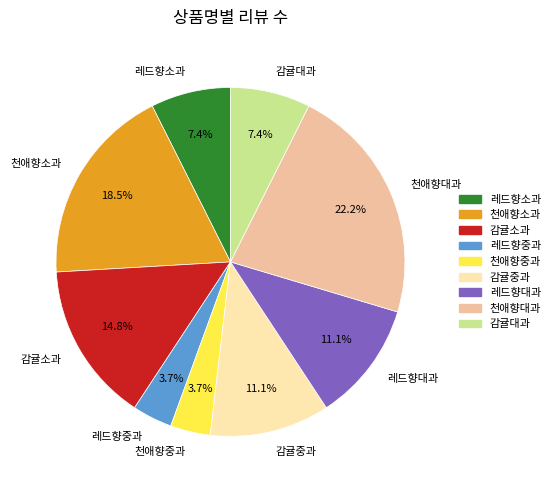

How many segments does this pie chart have?

9